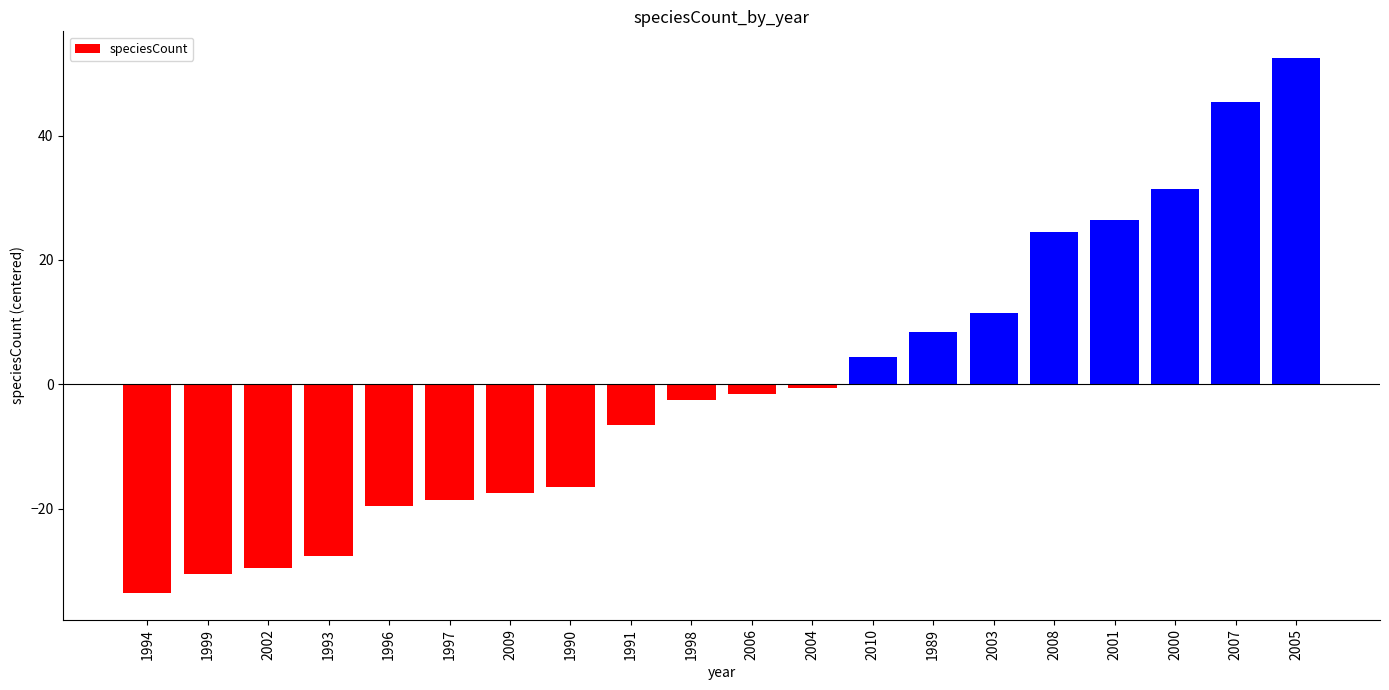

How many values are below -1?

11